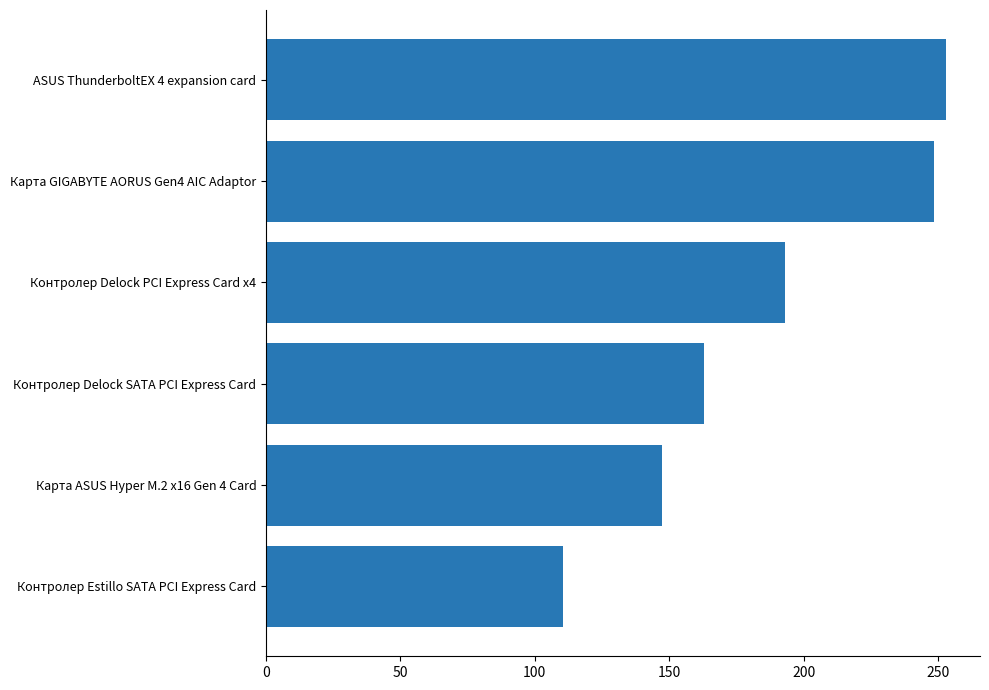

What is the greatest value displayed?

253.0